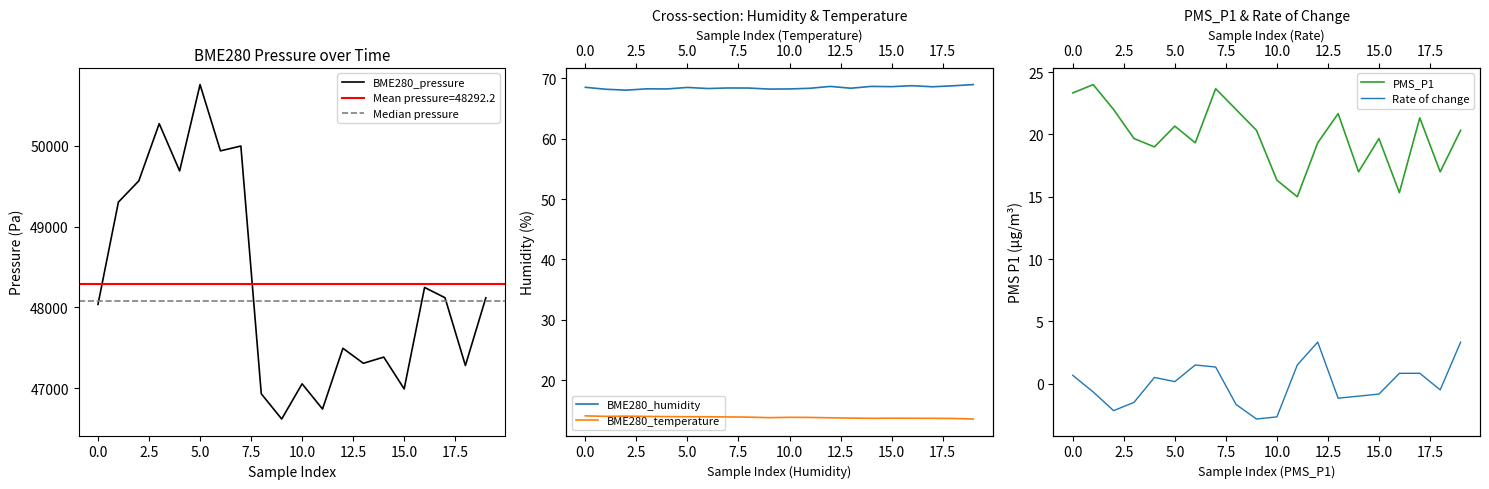

What is the difference between the maximum and minimum values in the BME280_pressure series?

4140.9